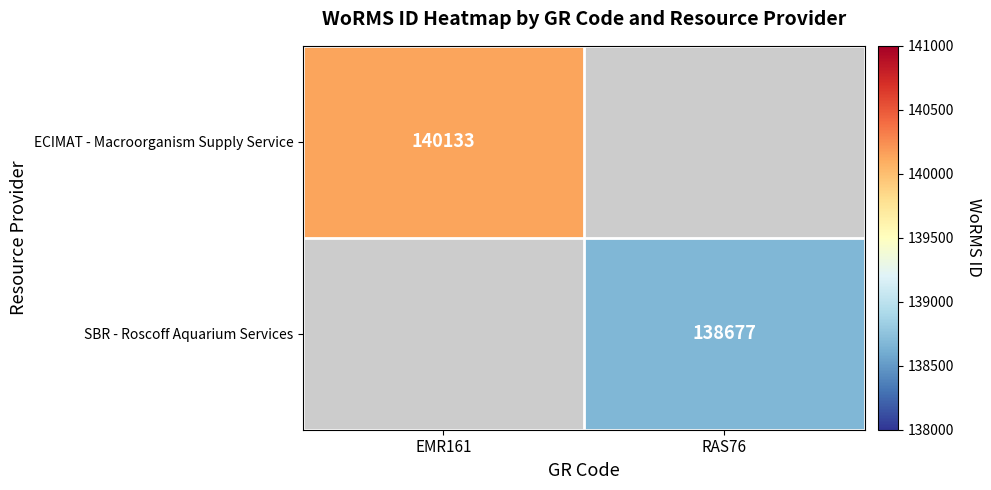

Is it true that SBR - Roscoff Aquarium Services equals 190642 at RAS76?

False